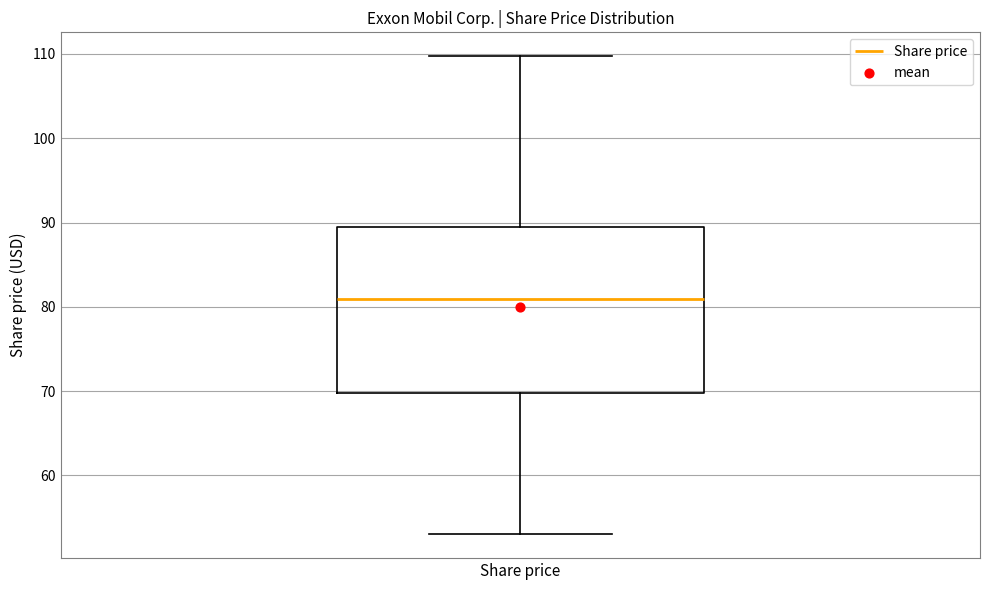

Where is the upper edge of the box for Share price on the y-axis? The values are not printed on the chart, so give them approximately, as read against the axis.

89